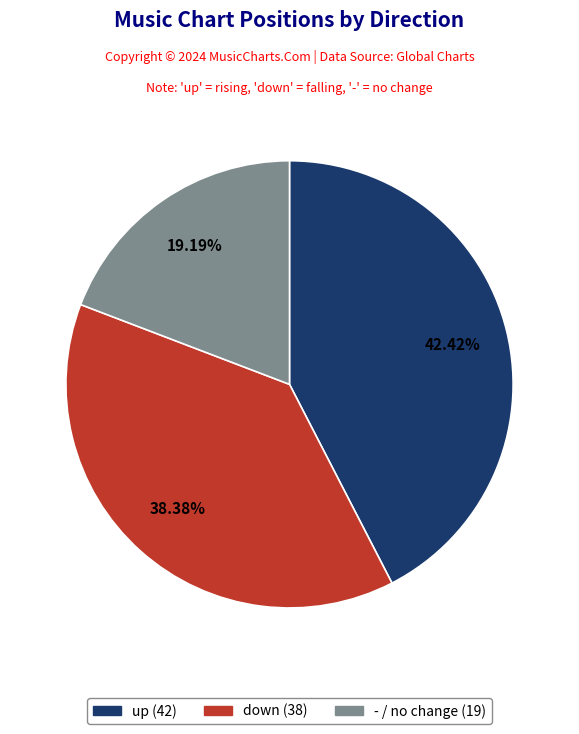

What portion of the pie excludes -?

80.8%